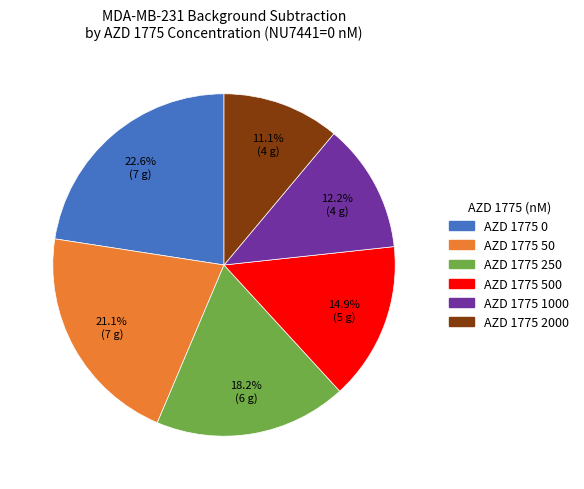

Is there a majority slice in this chart?

No